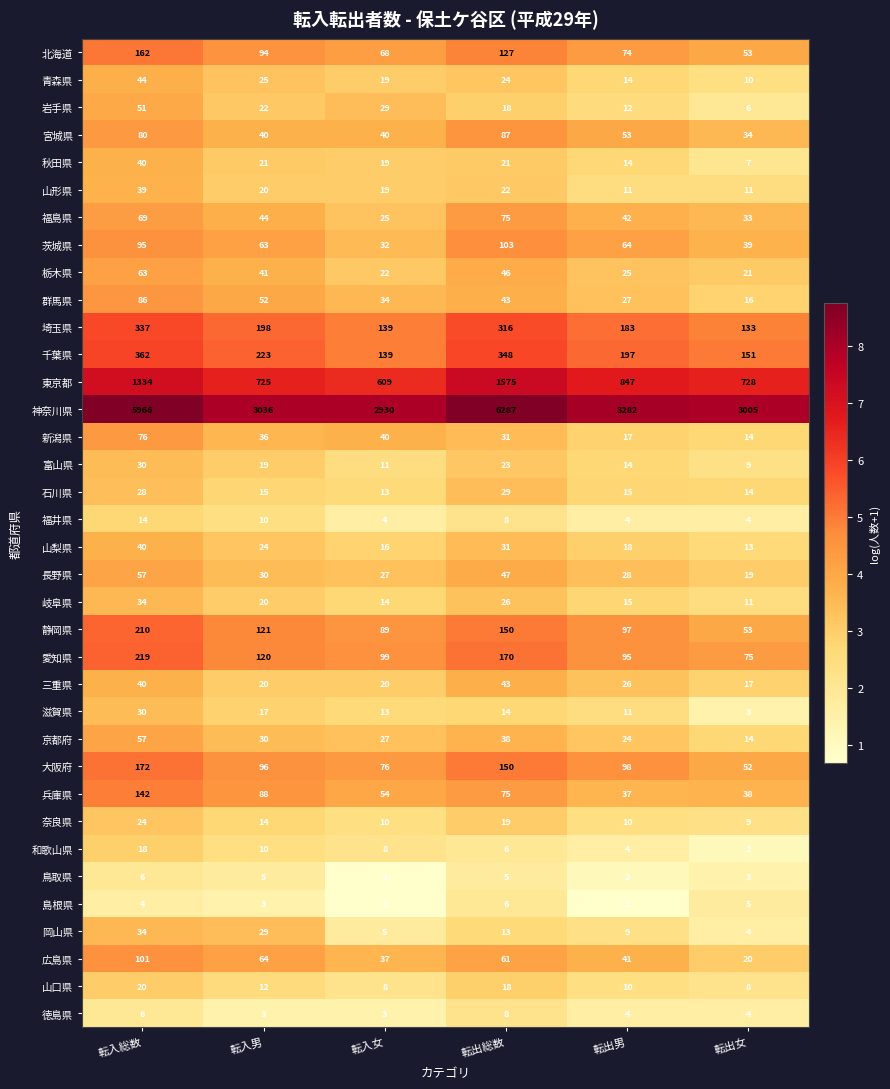

What is the average value of the 埼玉県 series?

218